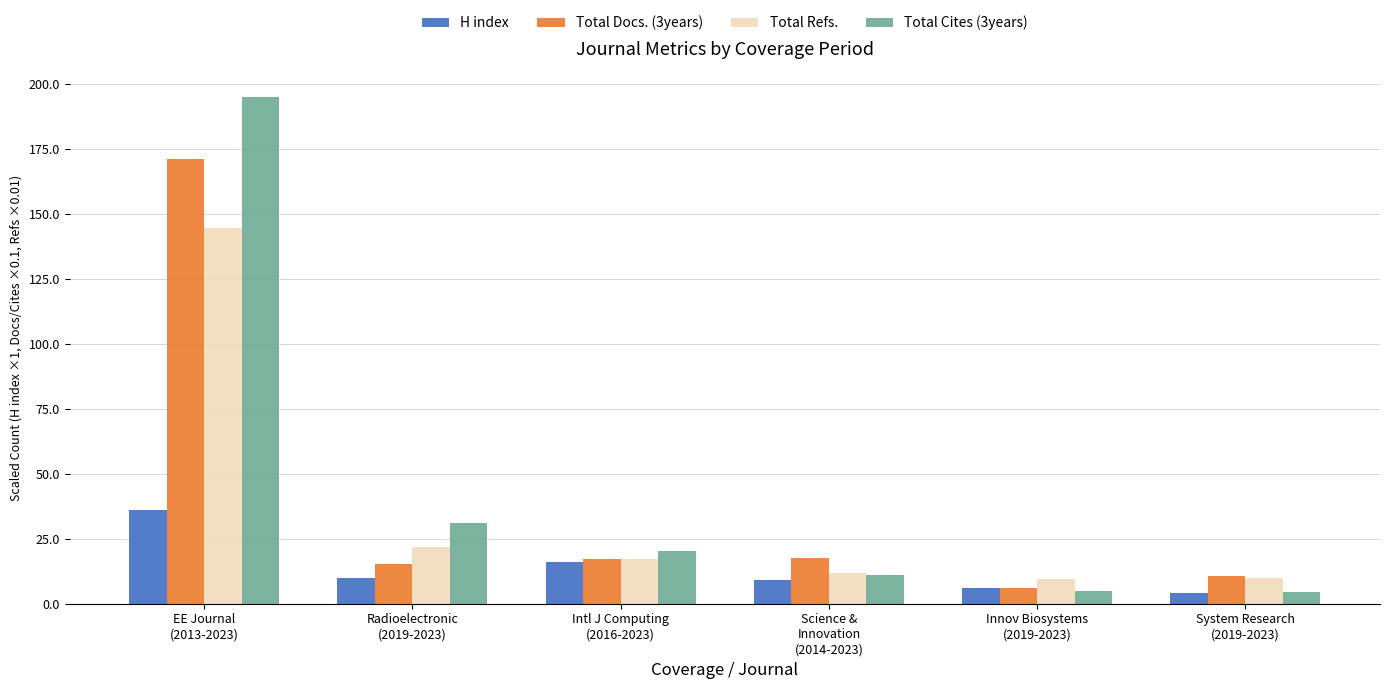

What is the spread (max minus min) of values at Science &
Innovation
(2014-2023)?

8.7